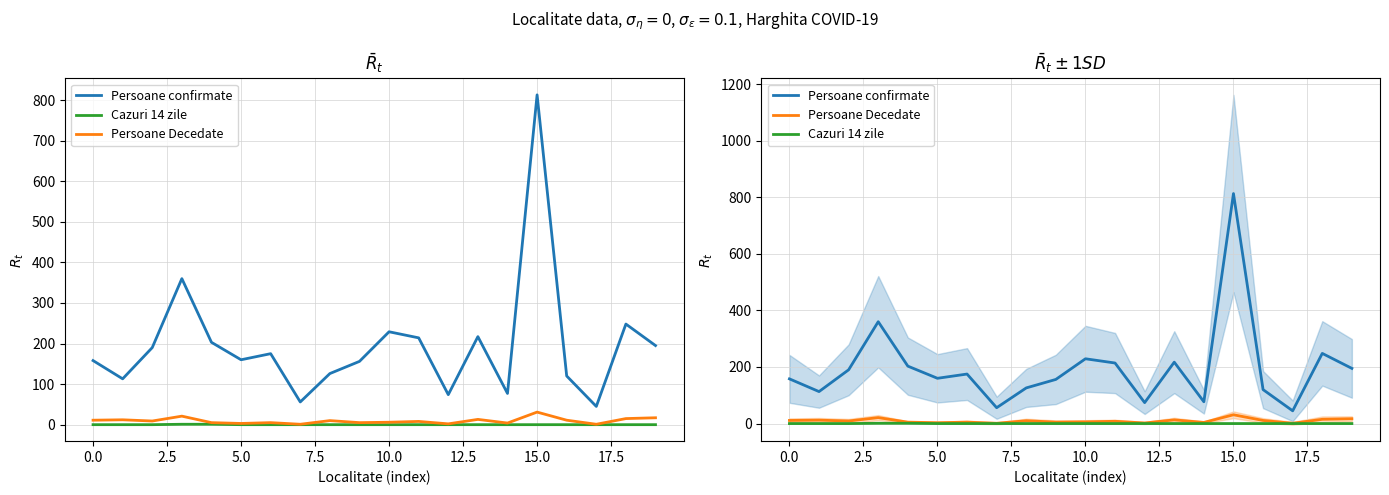

At which label is Persoane Decedate closest to 16?

18